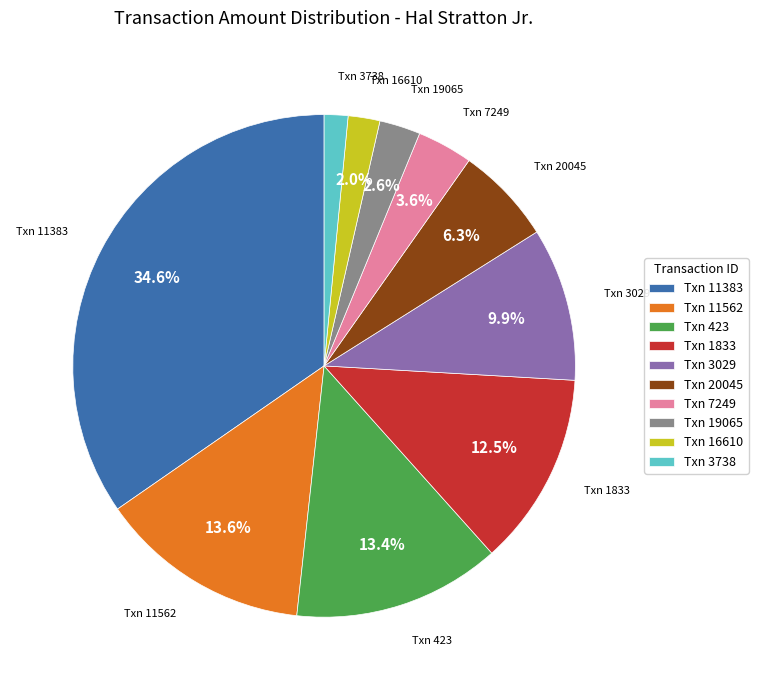

How many slices are in this pie chart?

10